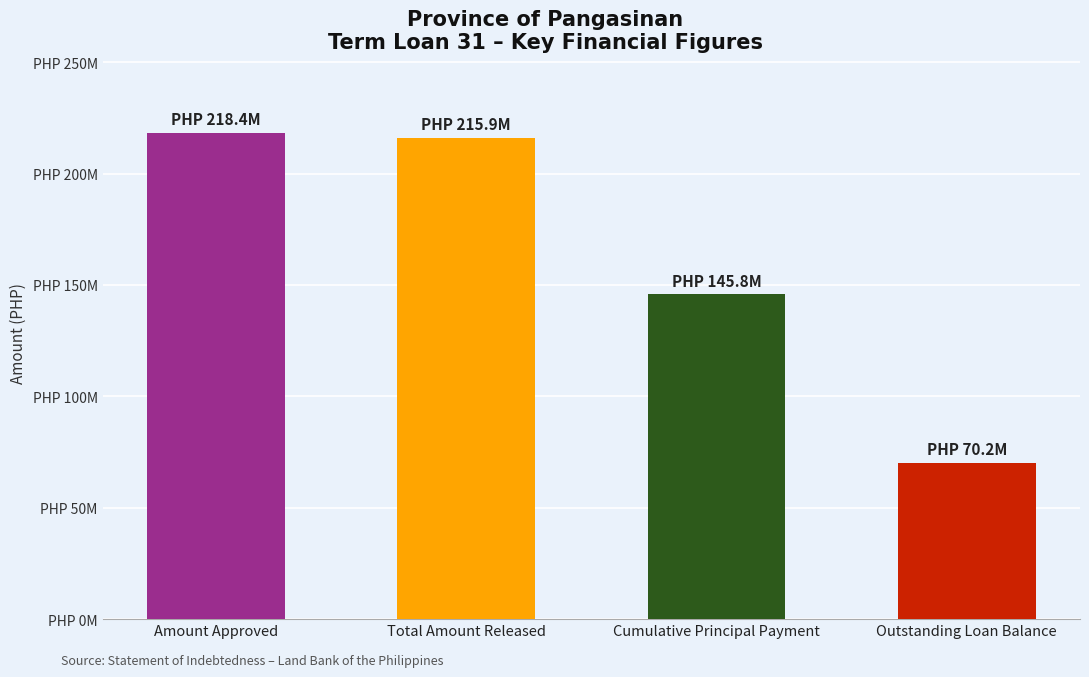

Reading left to right, list all the values displayed in this chart.

Amount Approved=218400000.0	Total Amount Released=215926654.0	Cumulative Principal Payment=145751556.7	Outstanding Loan Balance=70175097.3